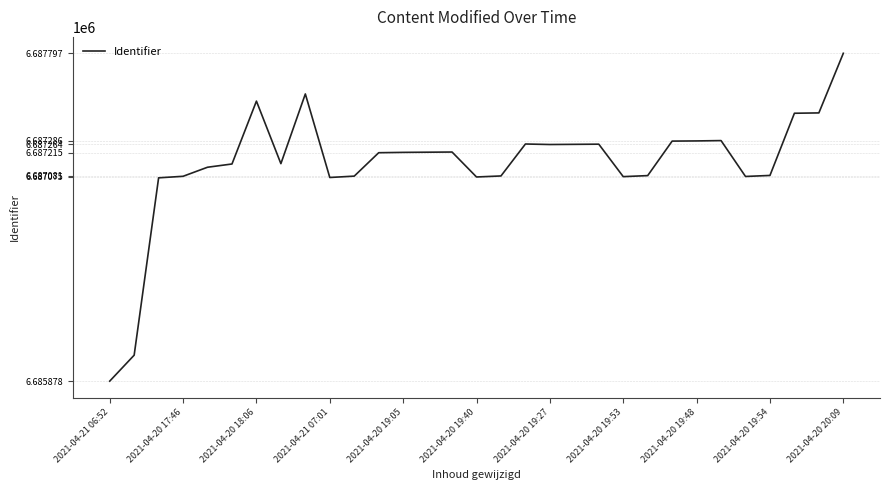

What is the difference between the maximum and minimum values?

1919